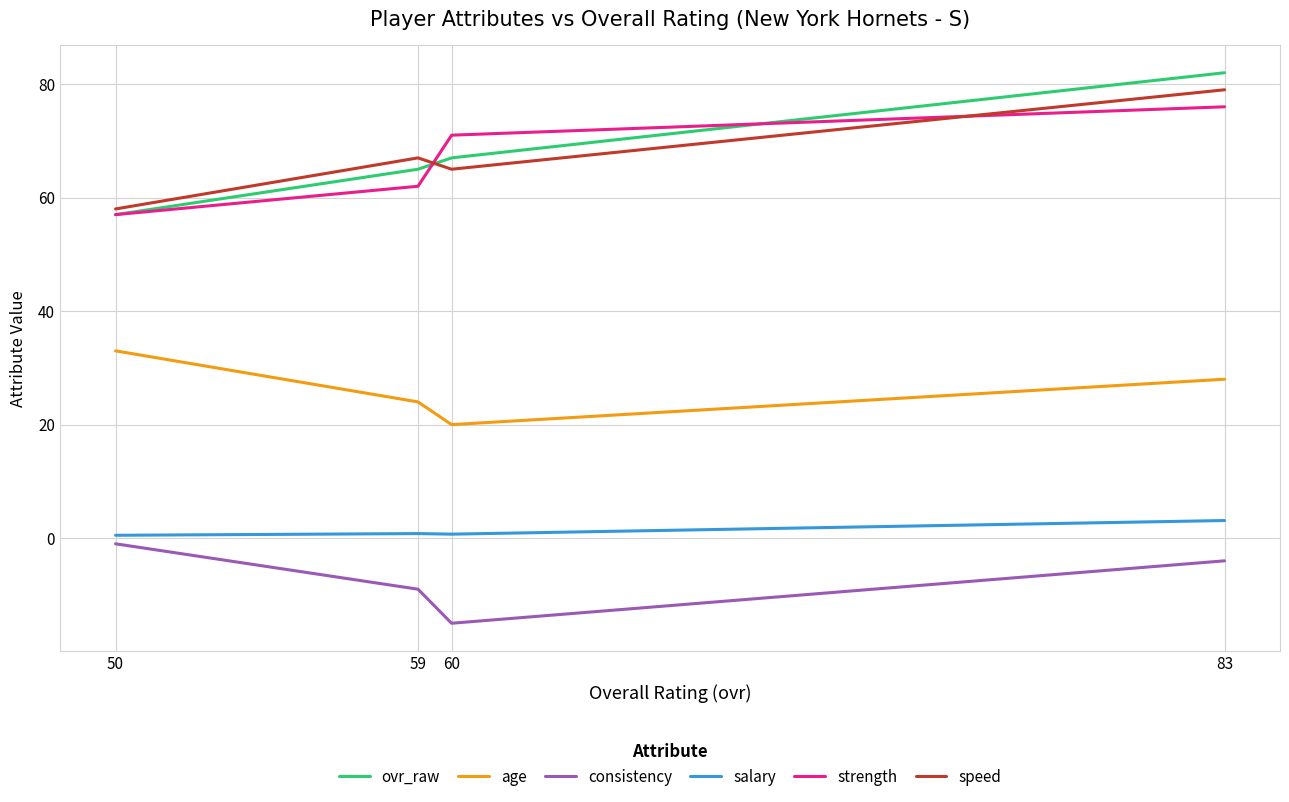

How many intersections are there between speed and ovr_raw?

1